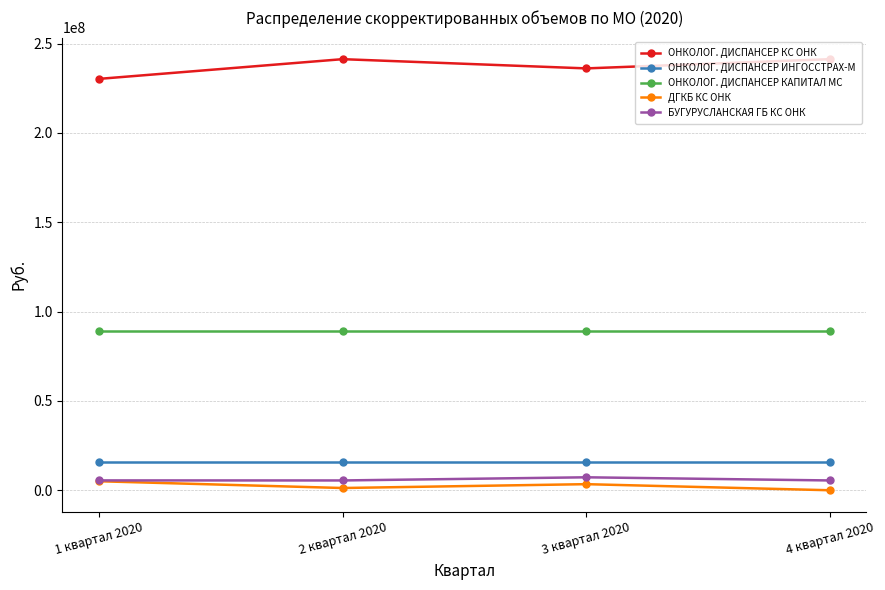

What is the label of the 3rd point from the left?

3 квартал 2020